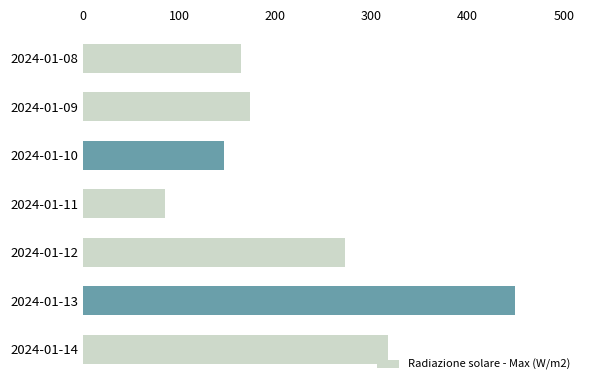

Read the value at 2024-01-10.

147.1